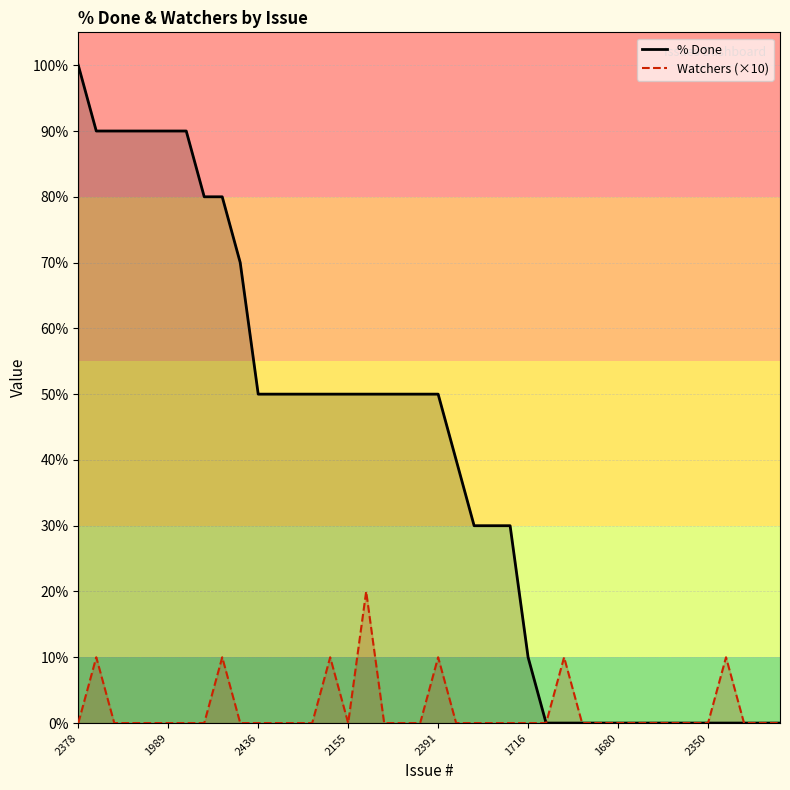

What is the average value of the % Done series?

39